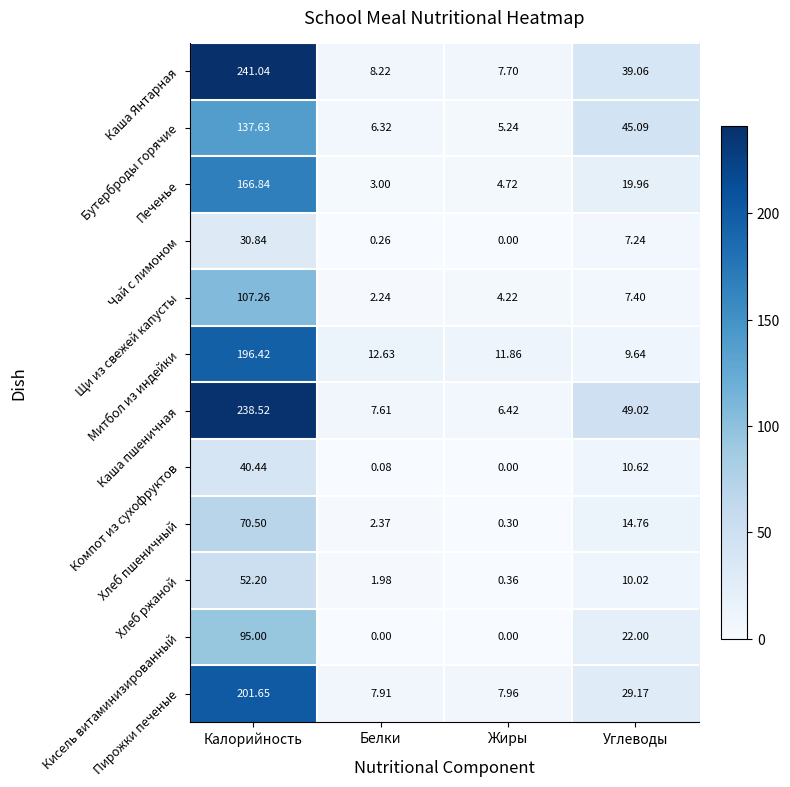

Between Белки and Жиры, which series saw the biggest shift?

Хлеб пшеничный